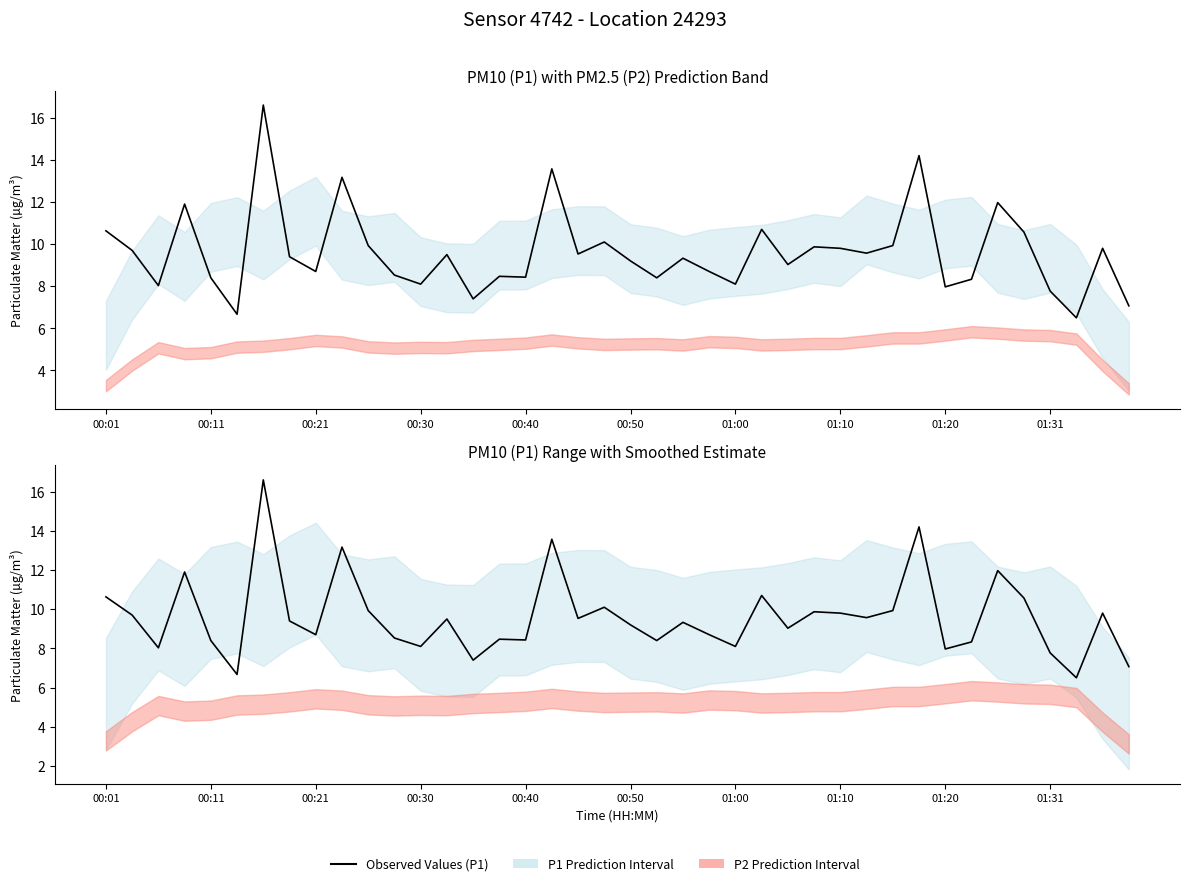

What is the average value?

9.6